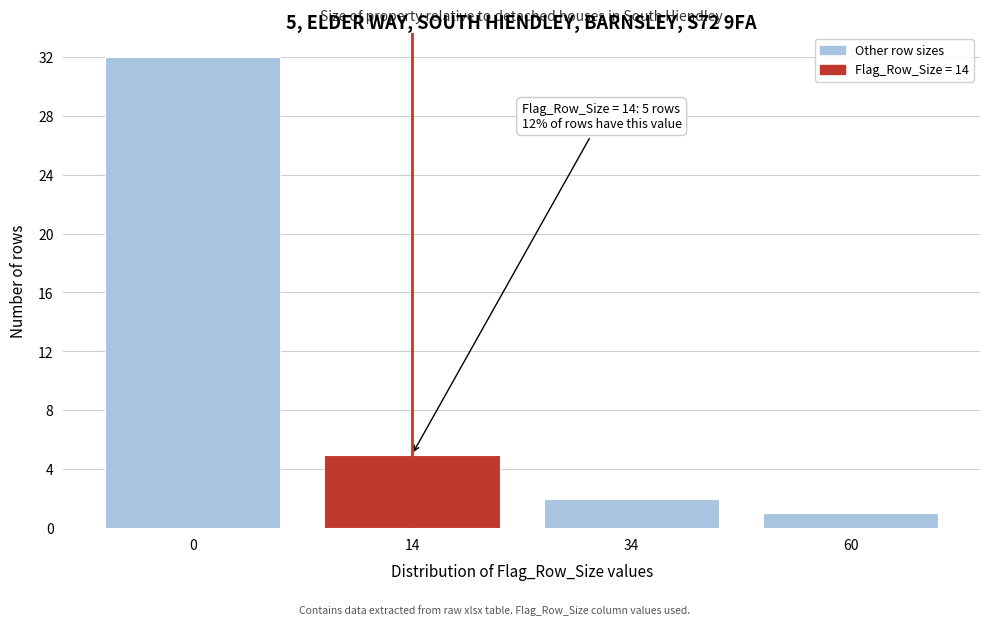

Reading left to right, extract all data points from this chart.

32	5	2	1